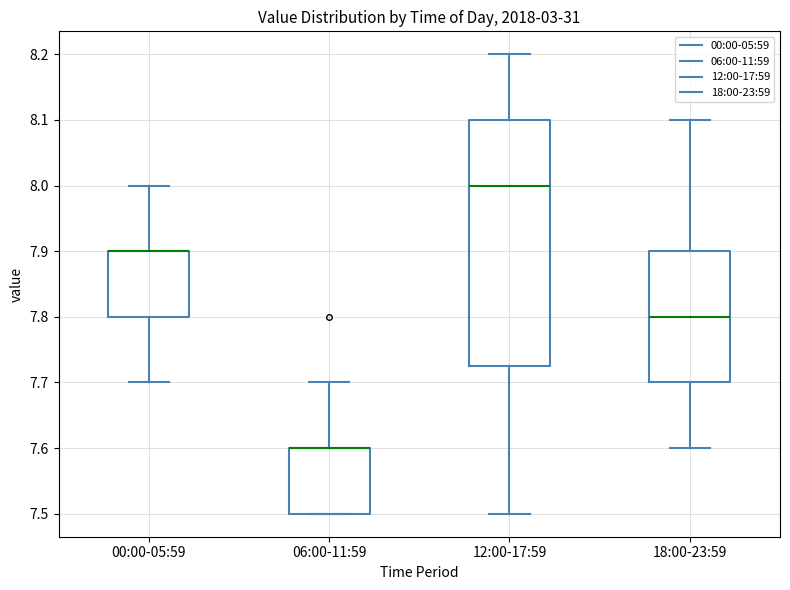

Which box is the tallest, from its lower edge to its upper edge?

12:00-17:59